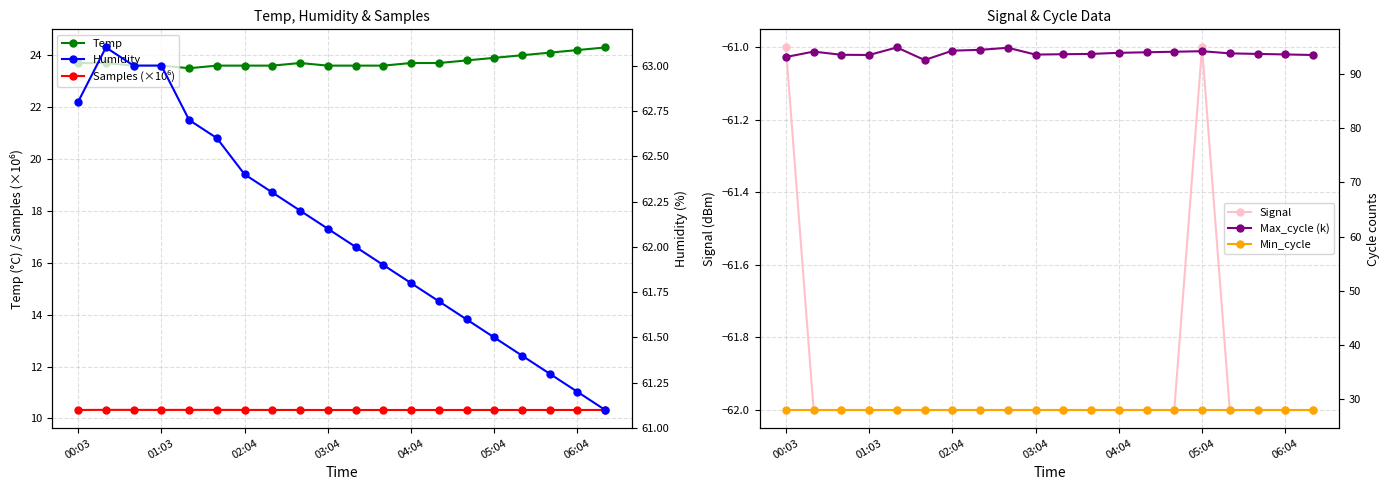

What is the lowest value of the Temp series?

23.5